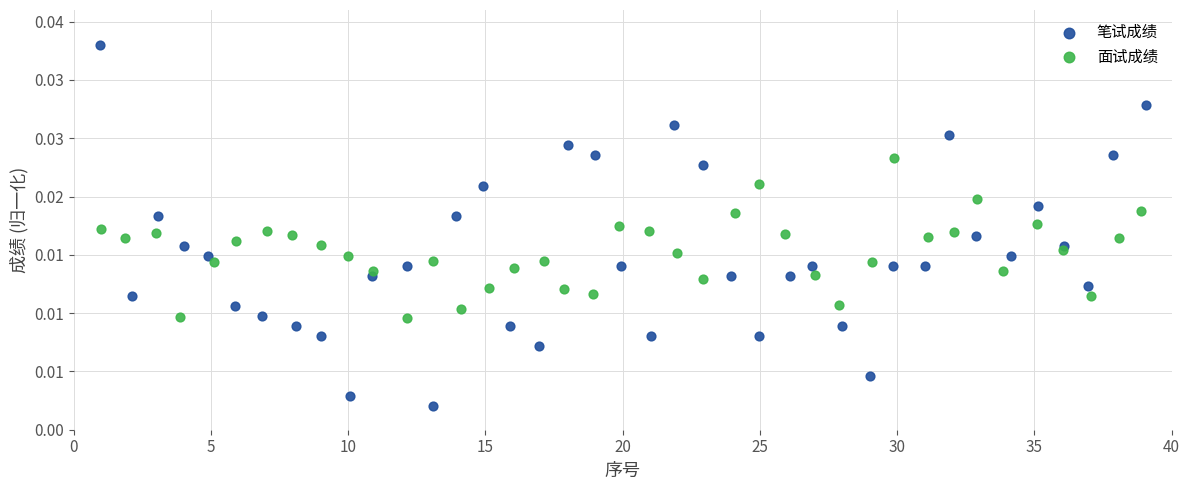

Which series reaches the maximum Y coordinate?

笔试成绩